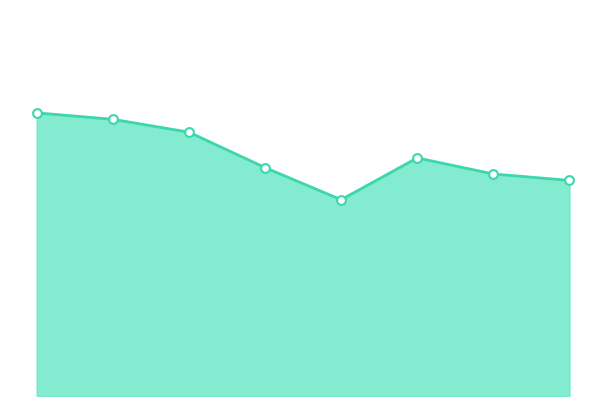

Is this an area chart (filled region under the line)?

Yes